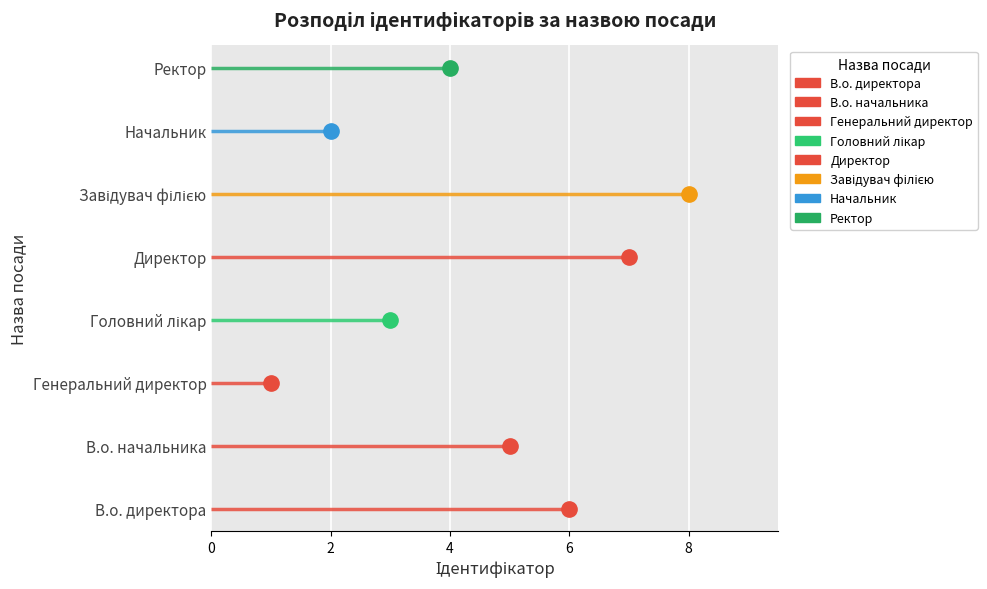

What is the maximum value shown in the chart?

8